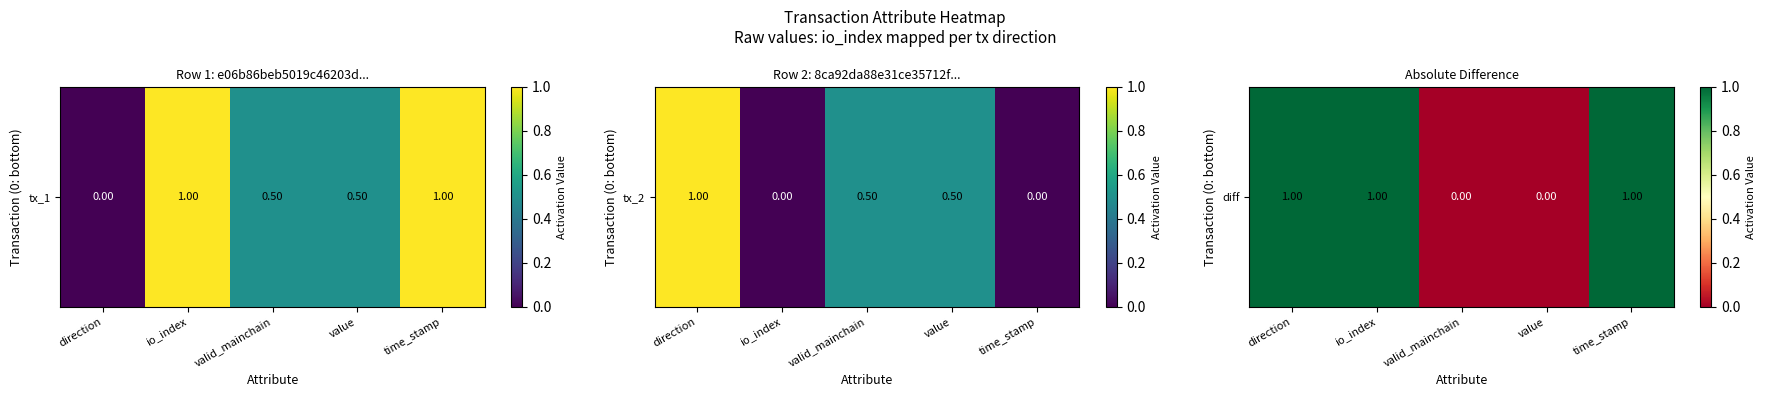

Reading right to left, extract all data points from this chart.

1	0	0	1	1